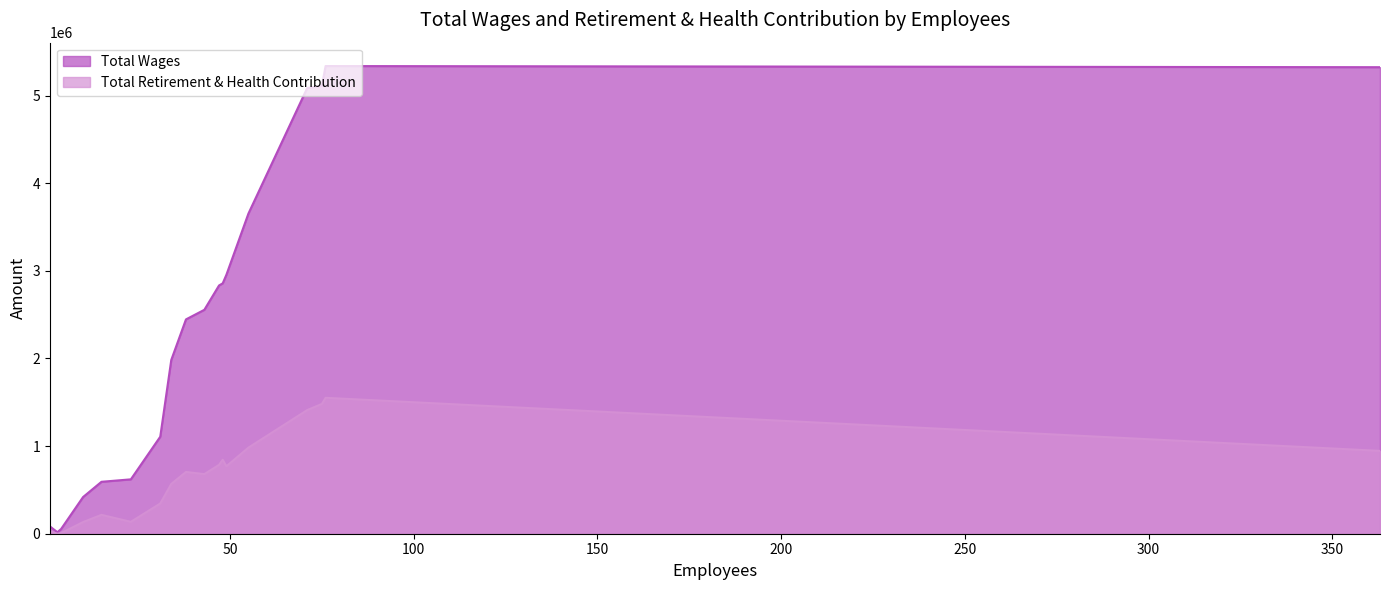

Reading right to left, transcribe all the data shown in this chart.

Total Wages: 17=17210	16=53389	15=82396	14=418781	13=592518	12=620577	11=1107044	10=1982951	9=2445715	8=2555063	7=2832860	6=2857317	5=2954434	4=3653288	3=5085732	2=5111118	1=5323462	0=5336546
Total Retirement & Health Contribution: 17=646	16=6834	15=25902	14=132985	13=215377	12=135816	11=344865	10=568081	9=704893	8=680127	7=785876	6=843765	5=769814	4=982310	3=1410993	2=1481275	1=945317	0=1550910